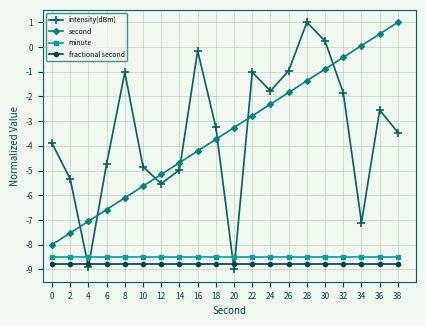

Reading left to right, list all the values displayed in this chart.

intensity(dBm): -3.9	-5.3	-8.9	-4.7	-1.0	-4.8	-5.5	-5.0	-0.2	-3.2	-9.0	-1.0	-1.8	-1.0	1.0	0.2	-1.9	-7.1	-2.6	-3.5
second: -8.0	-7.5	-7.1	-6.6	-6.1	-5.6	-5.2	-4.7	-4.2	-3.7	-3.3	-2.8	-2.3	-1.8	-1.4	-0.9	-0.4	0.1	0.5	1.0
minute: -8.5	-8.5	-8.5	-8.5	-8.5	-8.5	-8.5	-8.5	-8.5	-8.5	-8.5	-8.5	-8.5	-8.5	-8.5	-8.5	-8.5	-8.5	-8.5	-8.5
fractional second: -8.8	-8.8	-8.8	-8.8	-8.8	-8.8	-8.8	-8.8	-8.8	-8.8	-8.8	-8.8	-8.8	-8.8	-8.8	-8.8	-8.8	-8.8	-8.8	-8.8